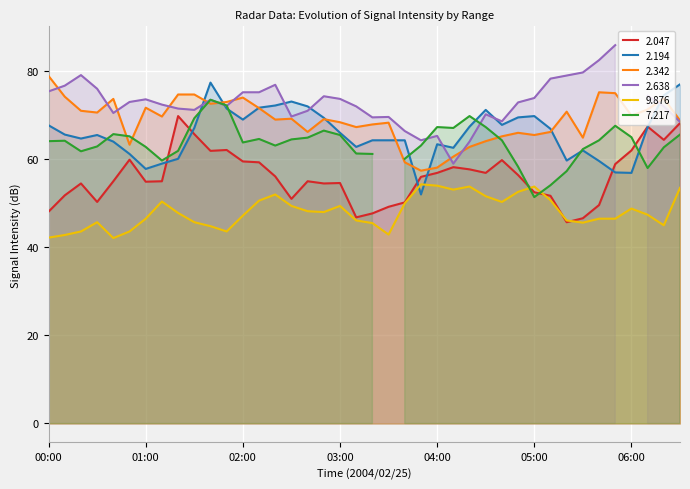

The 2.047 series shows 59.3 at 02:10. True or false?

True